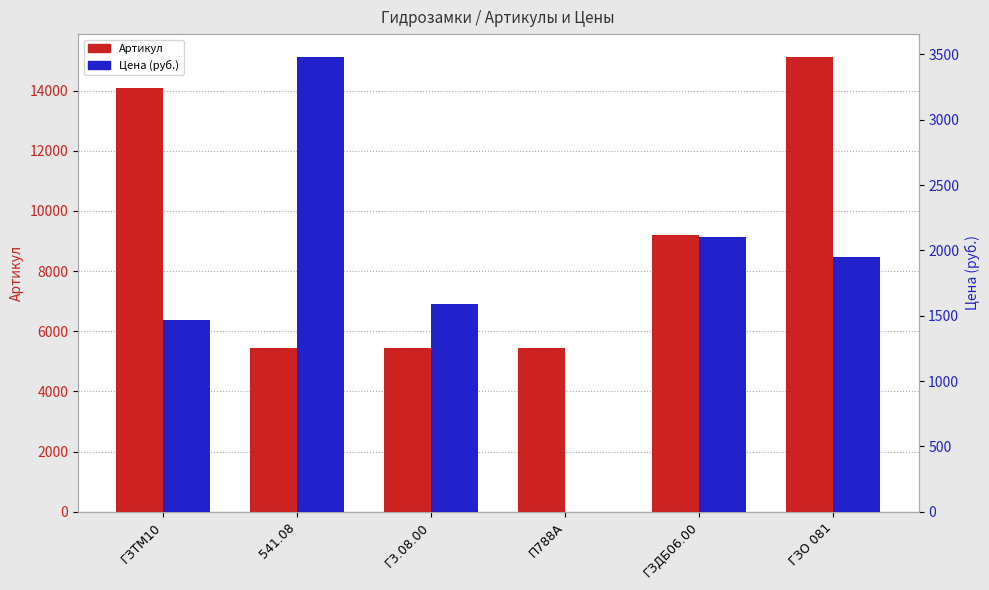

What is the label of the 3rd bar from the left?

Г3.08.00